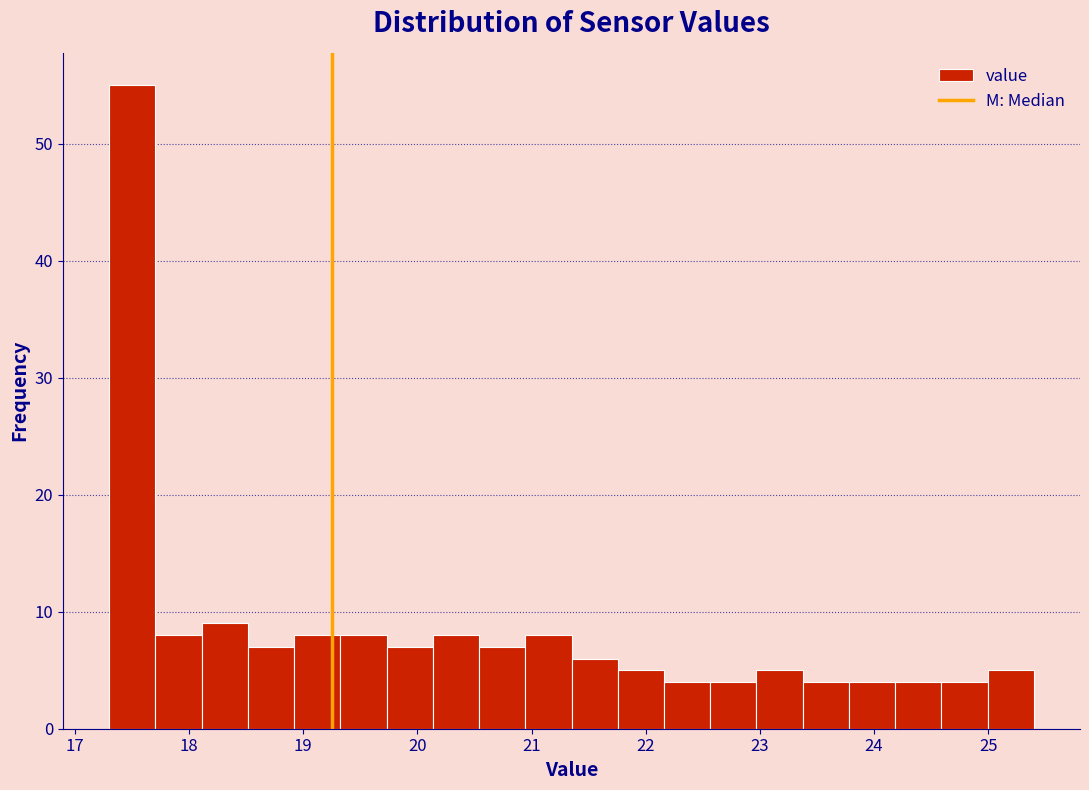

Over which range of the x-axis is the bar tallest?

17.3 to 17.7